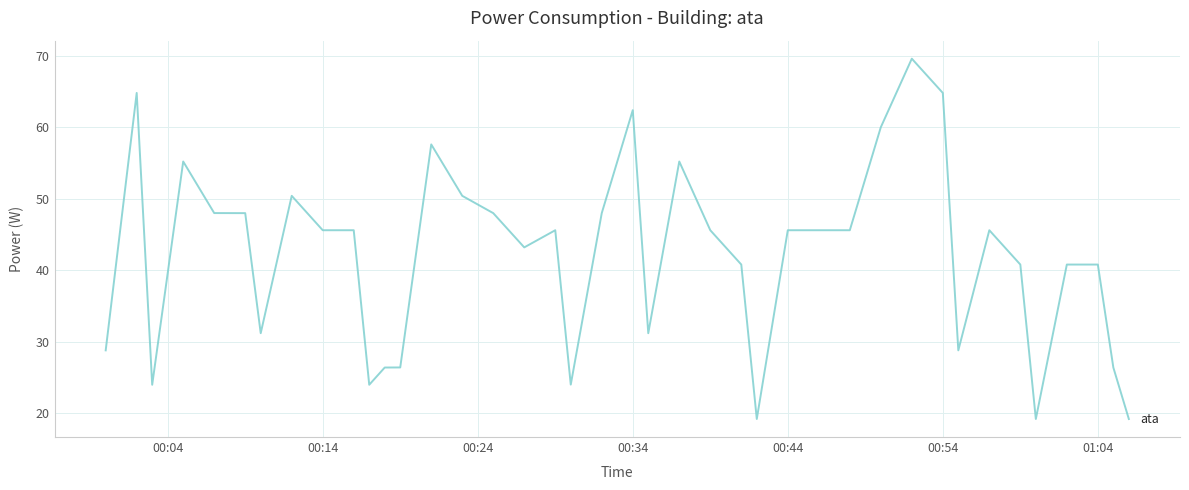

What is the difference between the maximum and minimum values?

50.4